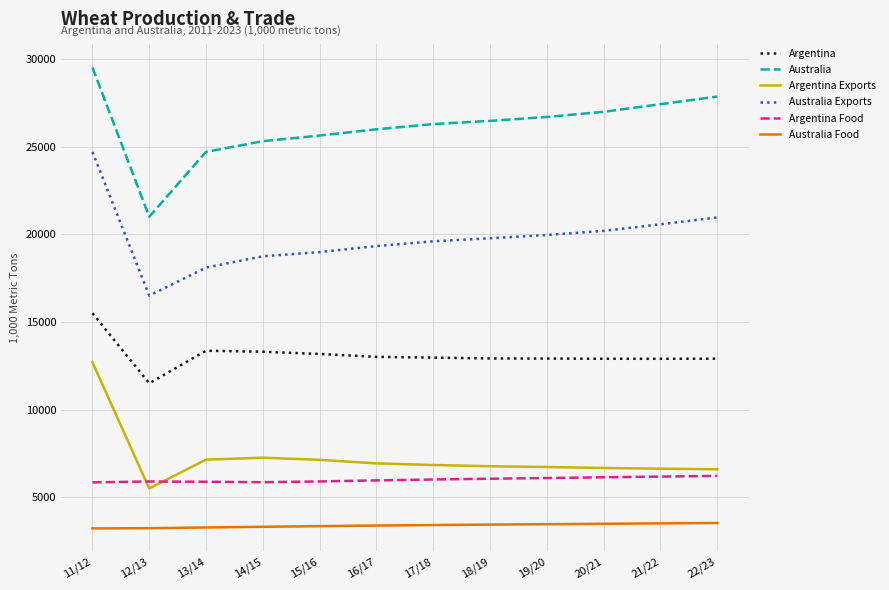

The value of Australia Exports at 11/12 is 41487. True or false?

False